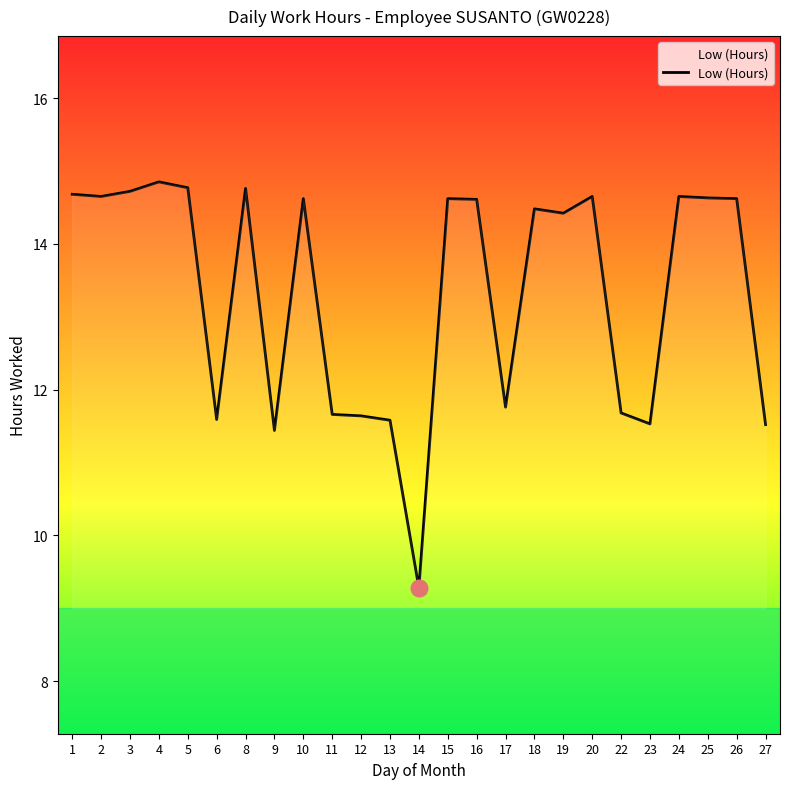

The chart shows a value of 14.6 at 16. True or false?

True